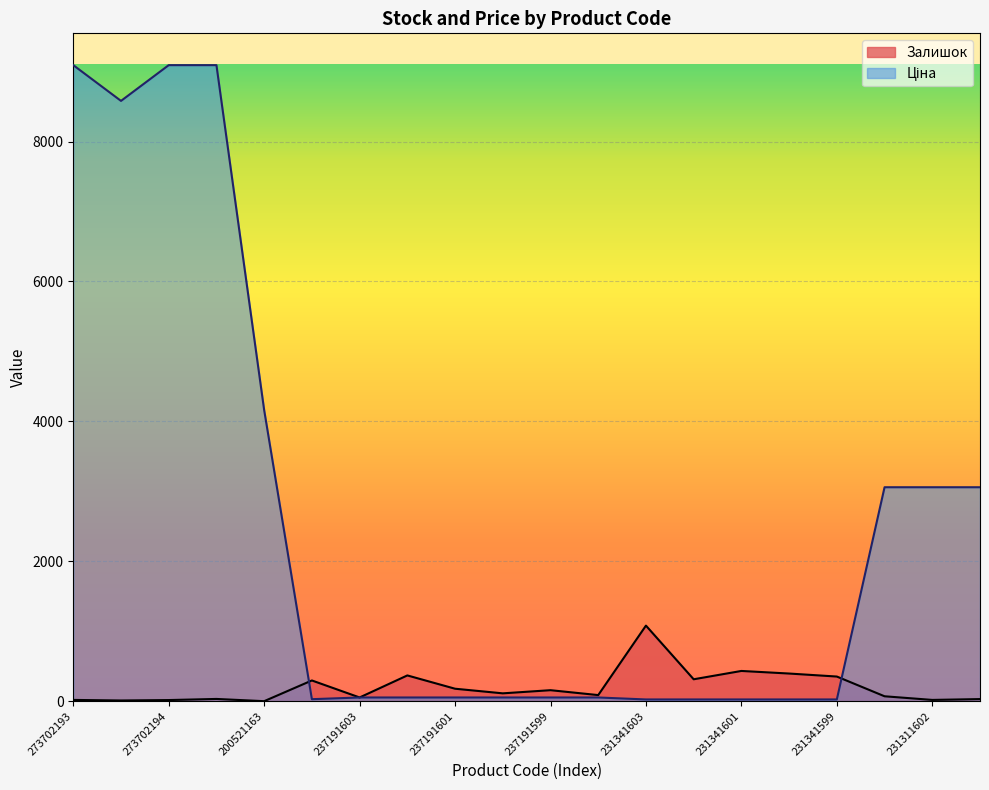

Rank the series at 273702193 from highest to lowest value.

Ціна, Залишок